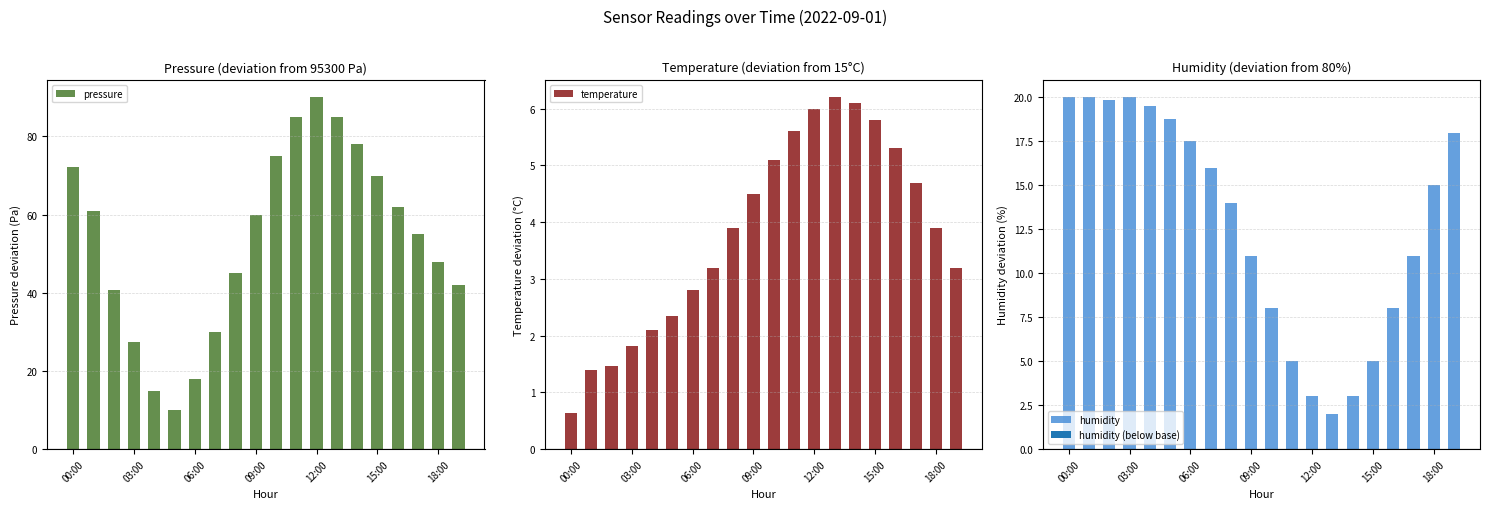

How many values in the pressure series are below 60?

10